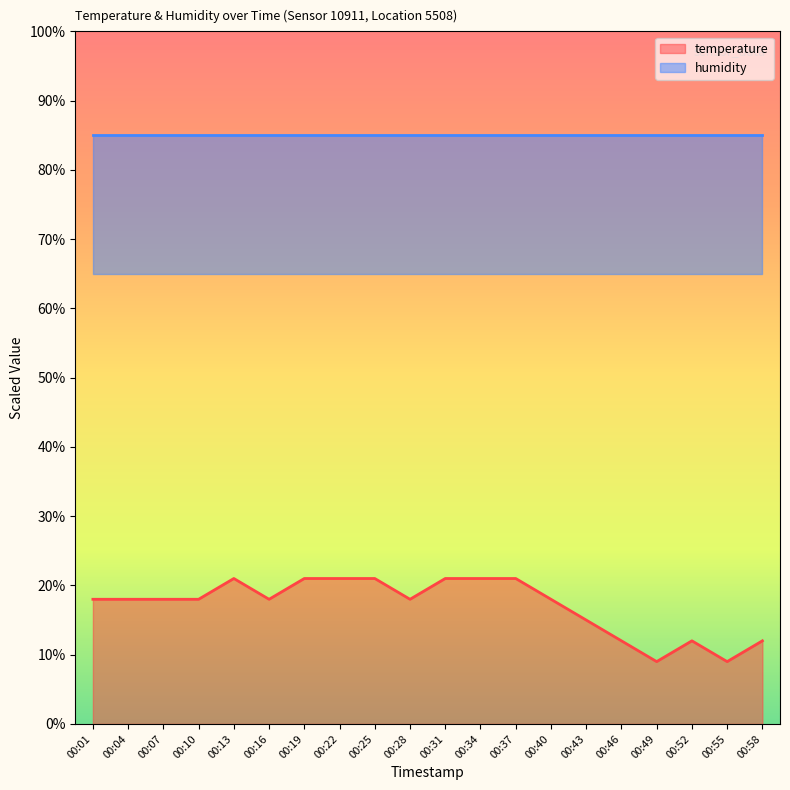

Which category has the highest value across all series?

00:13